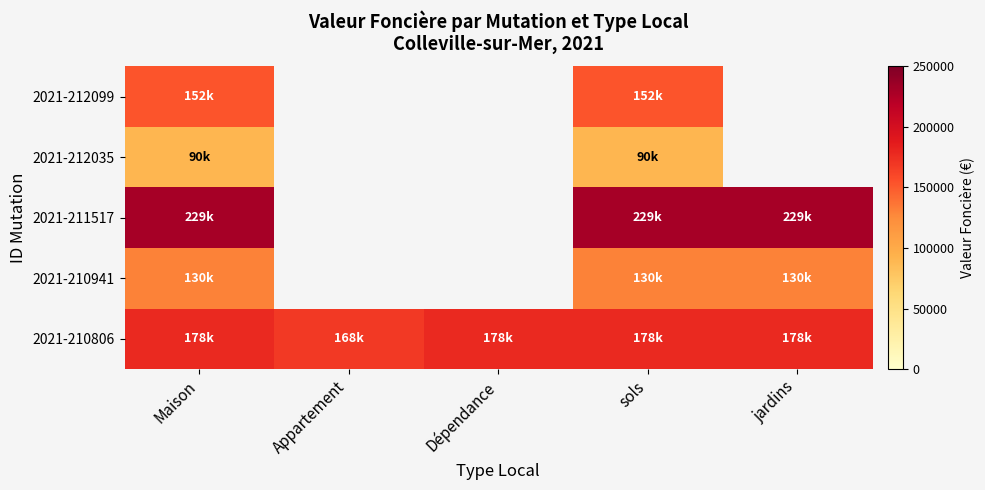

At which label is 2021-211517 closest to 229900?

Maison